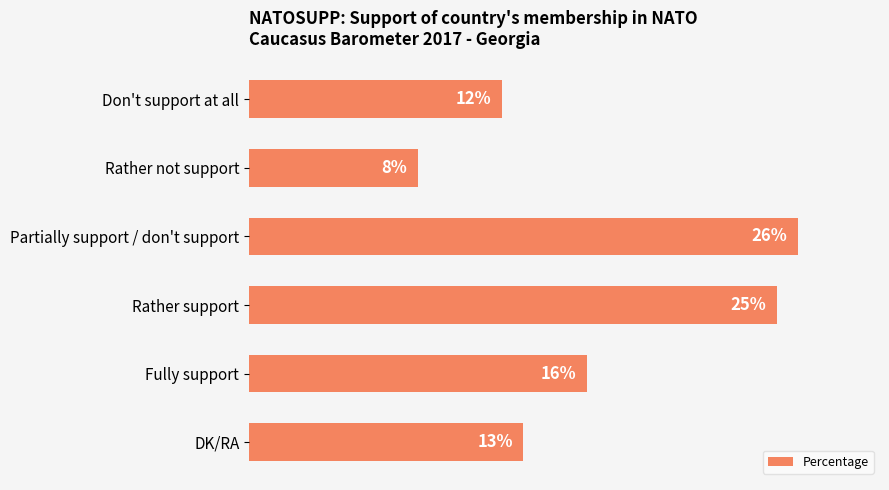

Between Don't support at all and DK/RA, which is larger?

DK/RA